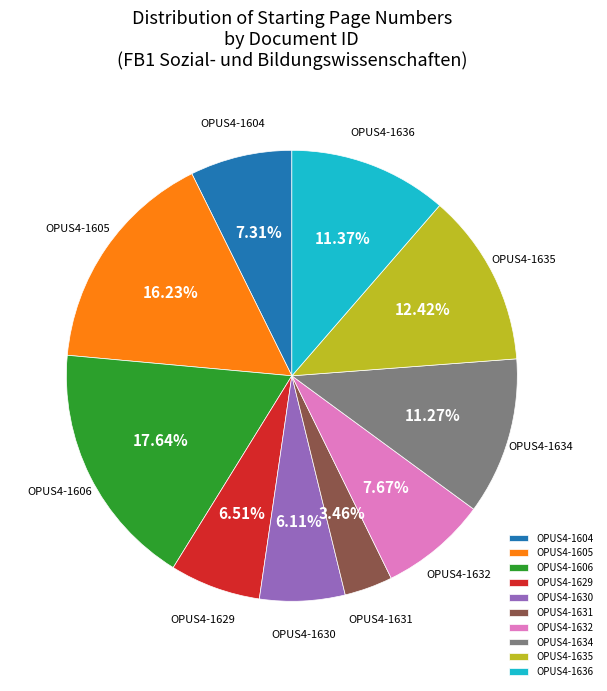

Between OPUS4-1630 and OPUS4-1636, which is larger?

OPUS4-1636